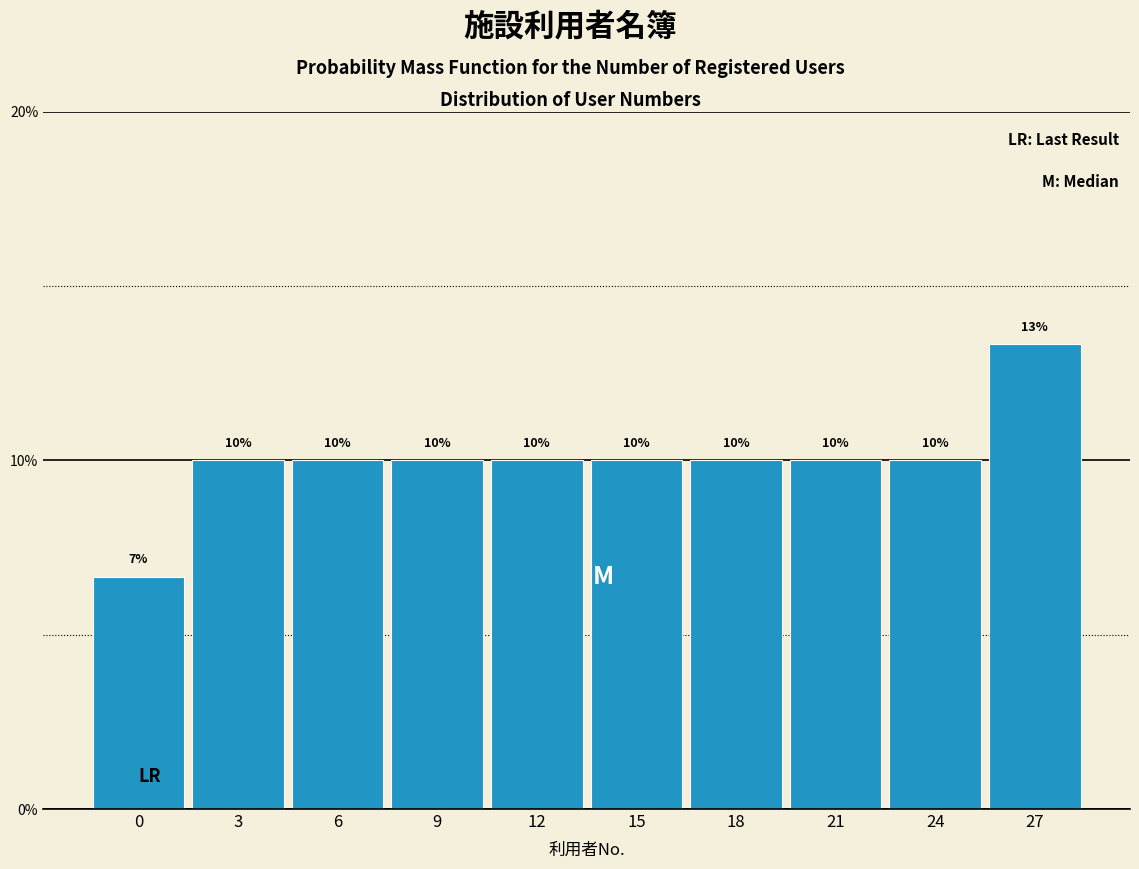

The chart shows a value of 10.0 at 3. True or false?

True